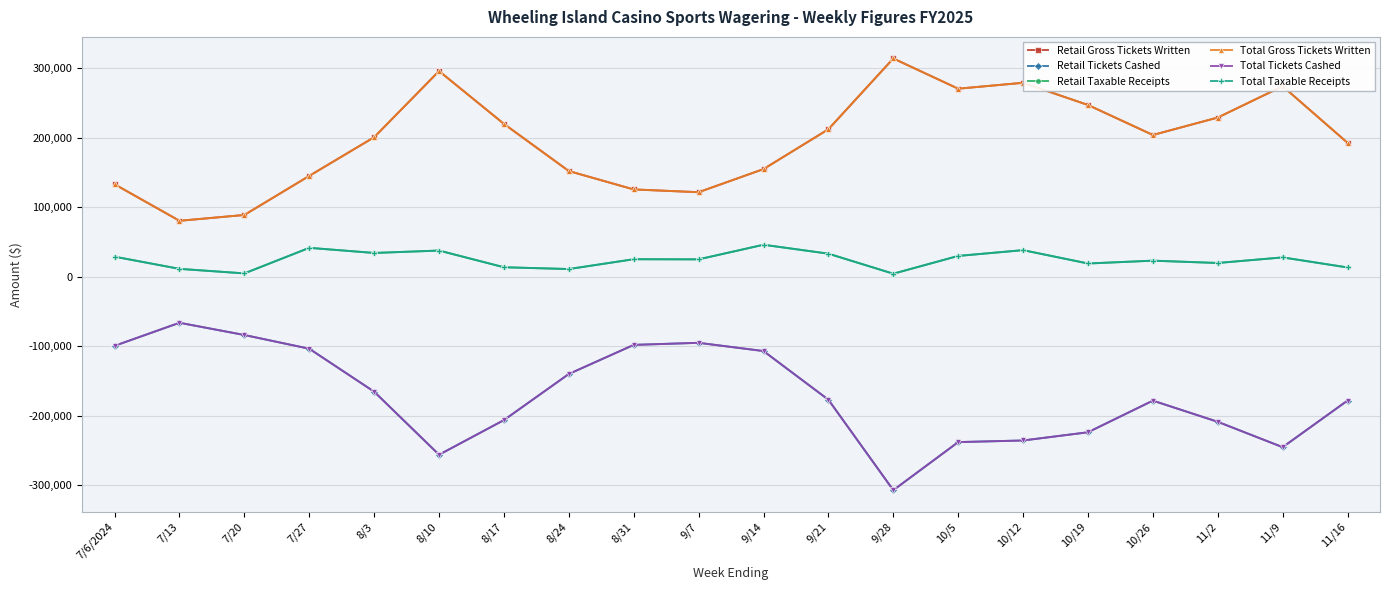

Which series has the widest spread of values?

Retail Tickets Cashed